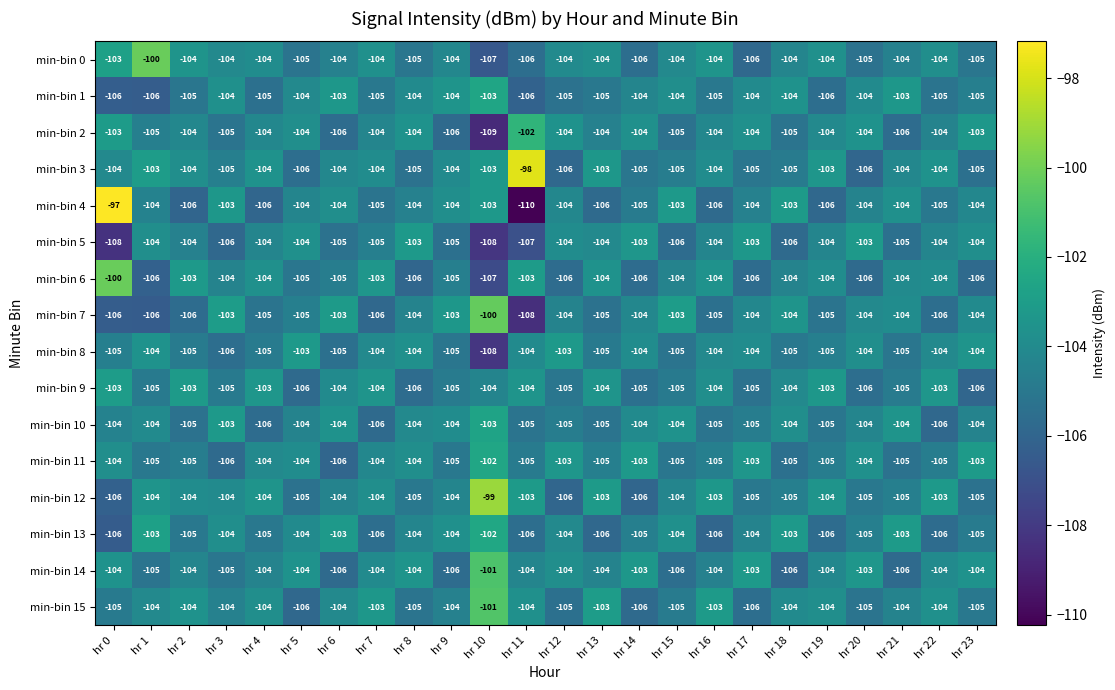

Between hr 11 and hr 12, which series saw the biggest shift?

min-bin 3